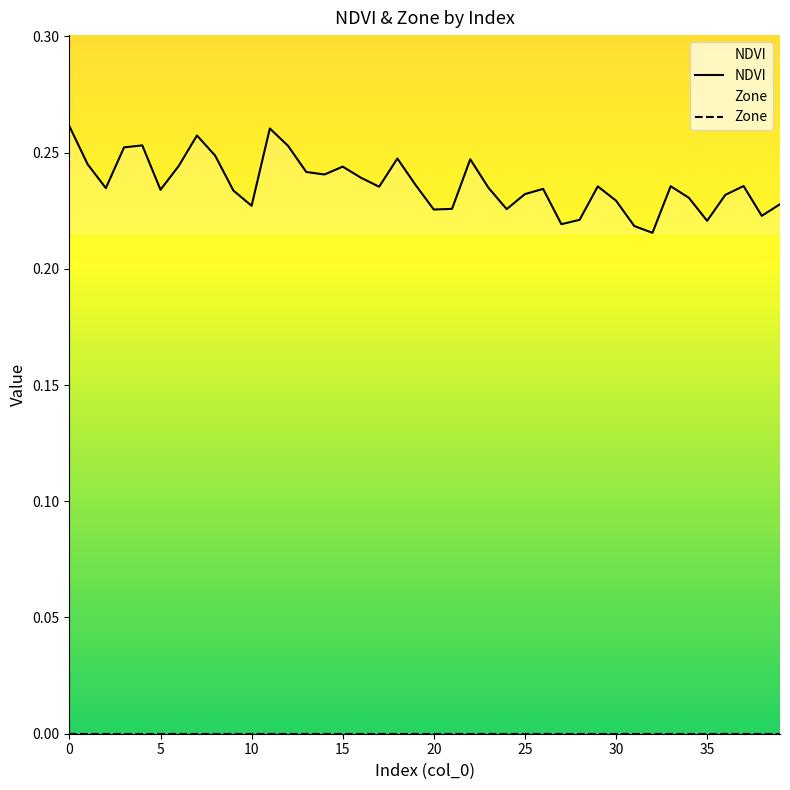

Which series has the largest total across all categories?

NDVI